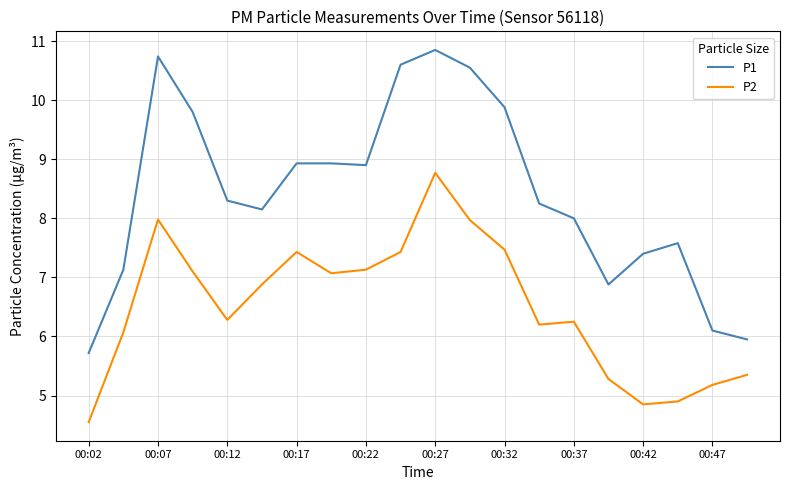

True or false: P1 and P2 cross at least once.

False